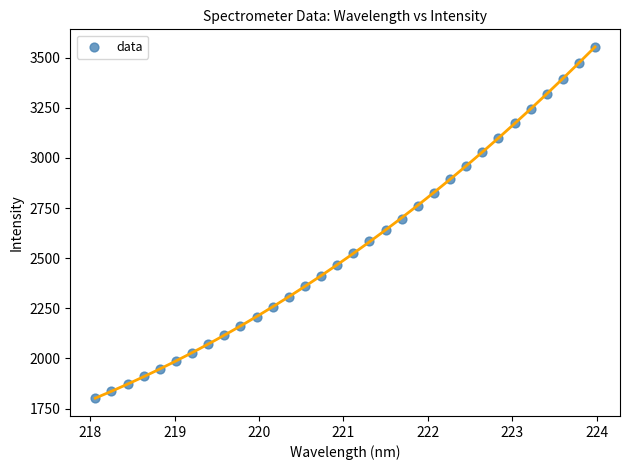

What is the range of X values (max minus min)?

5.9